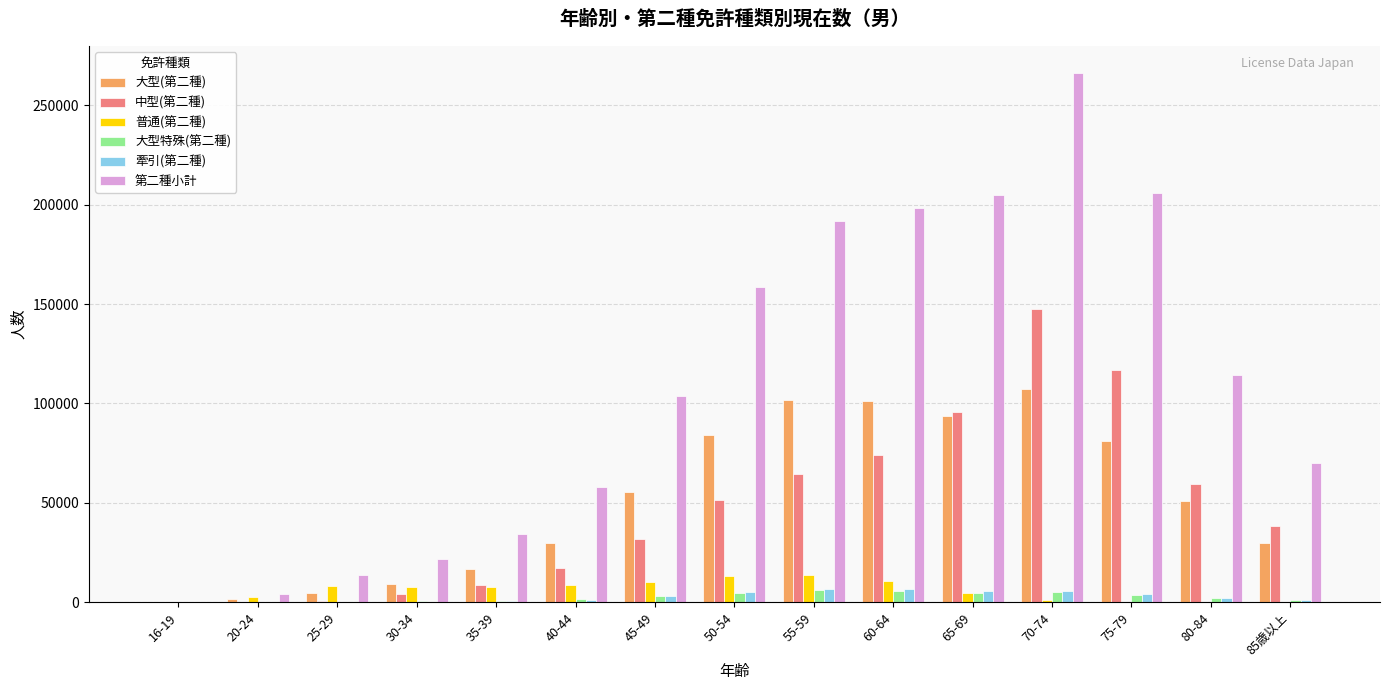

The value of 第二種小計 at 80-84 is 57885. True or false?

False